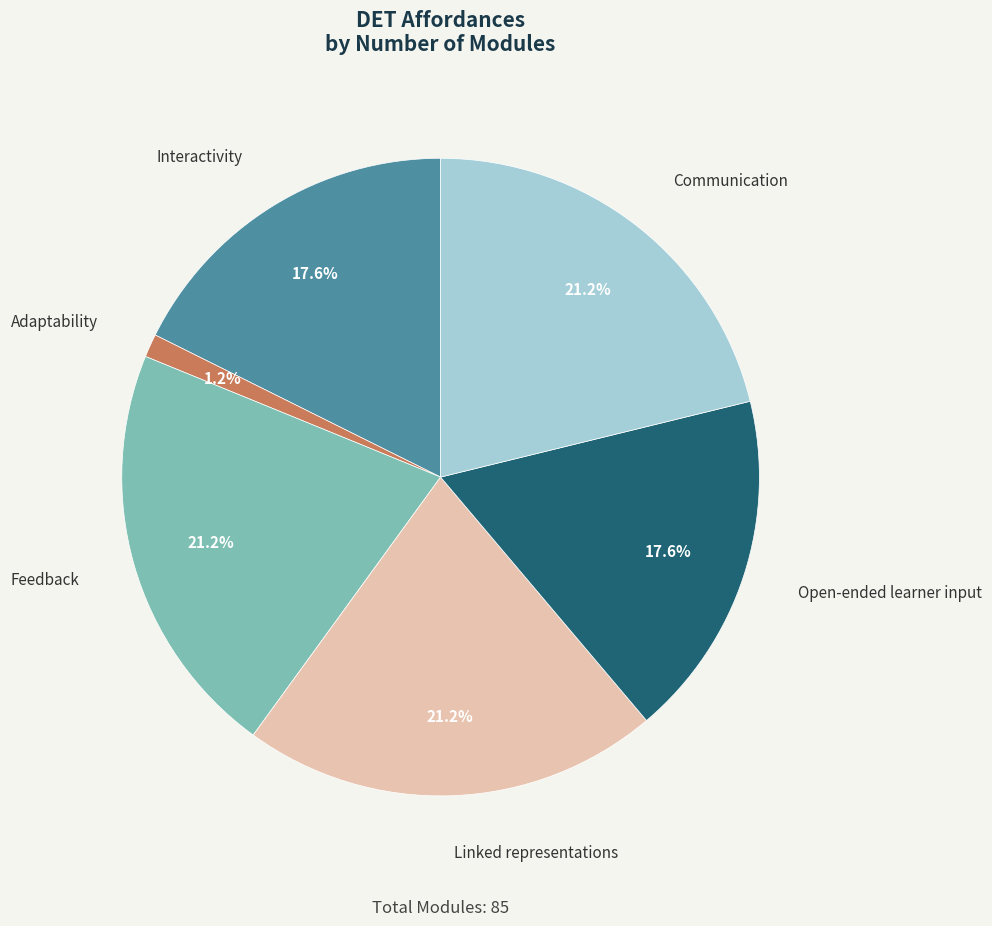

To the nearest percent, what portion does Communication represent?

21%